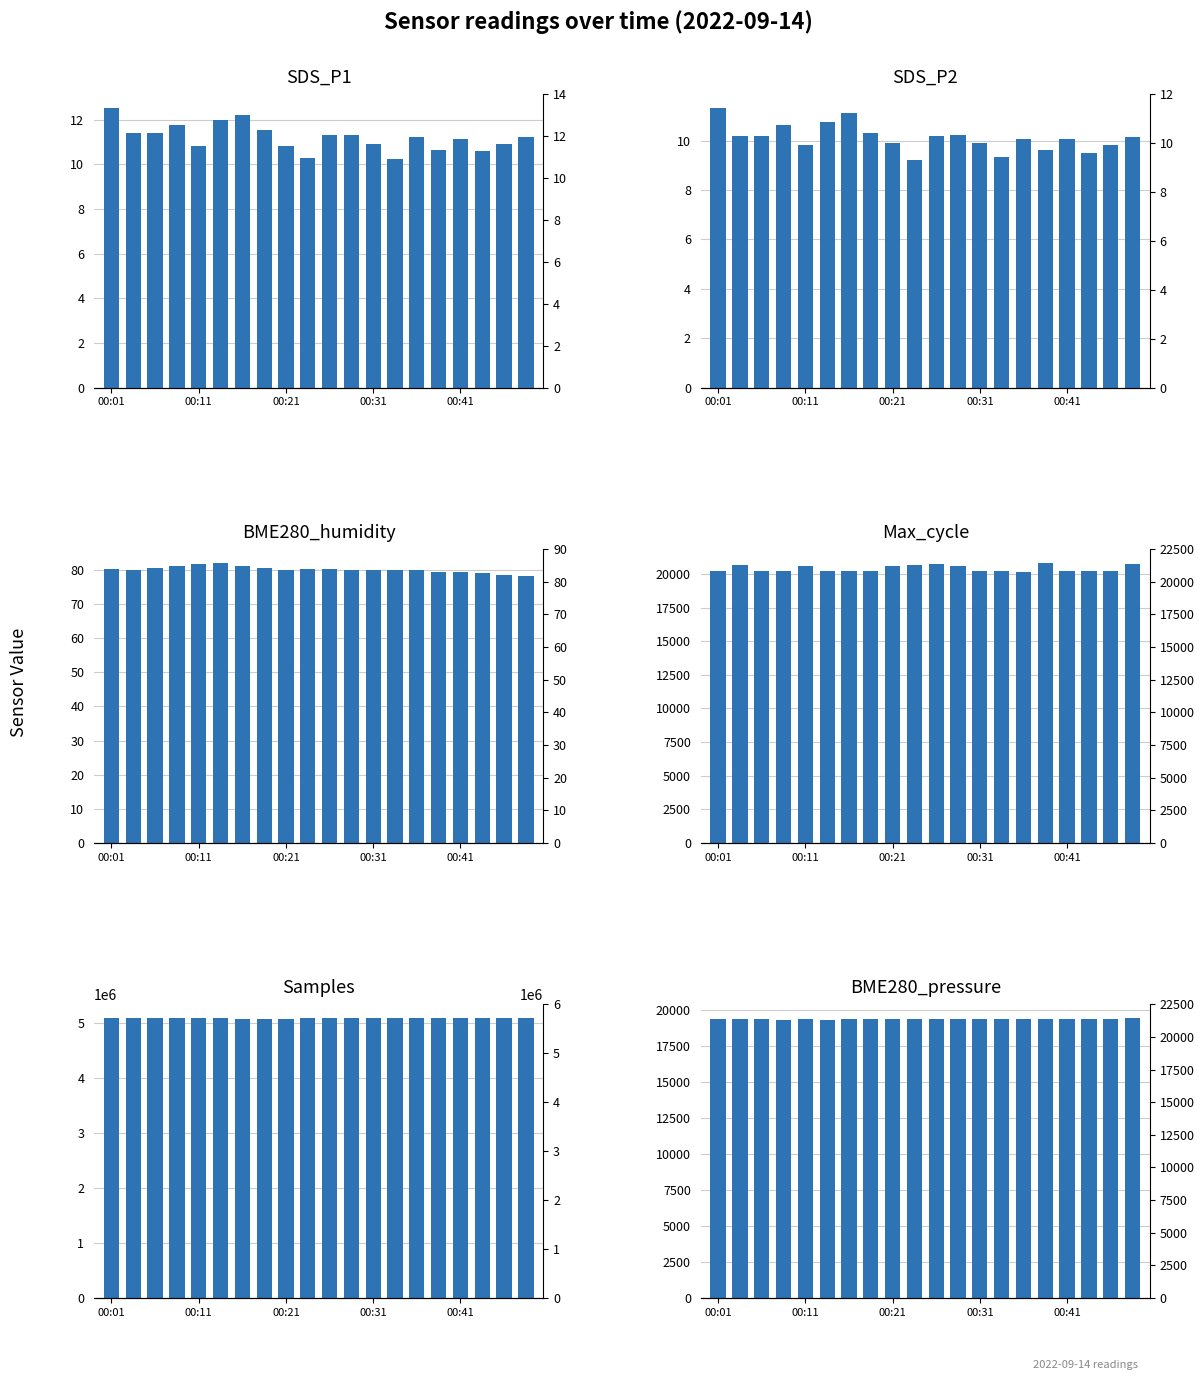

What position from the right is 9?

11